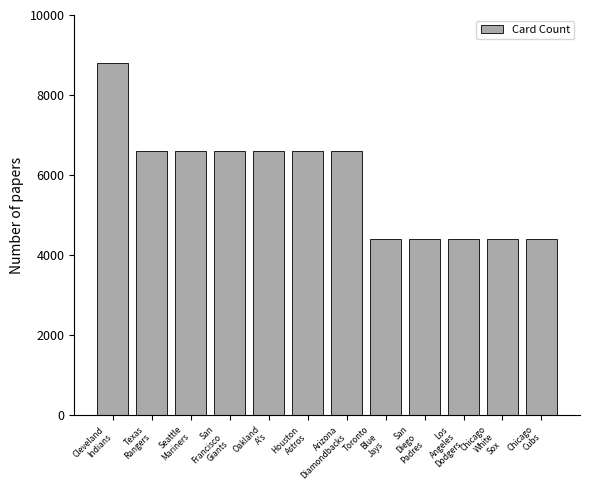

How many data points are less than 6600?

5